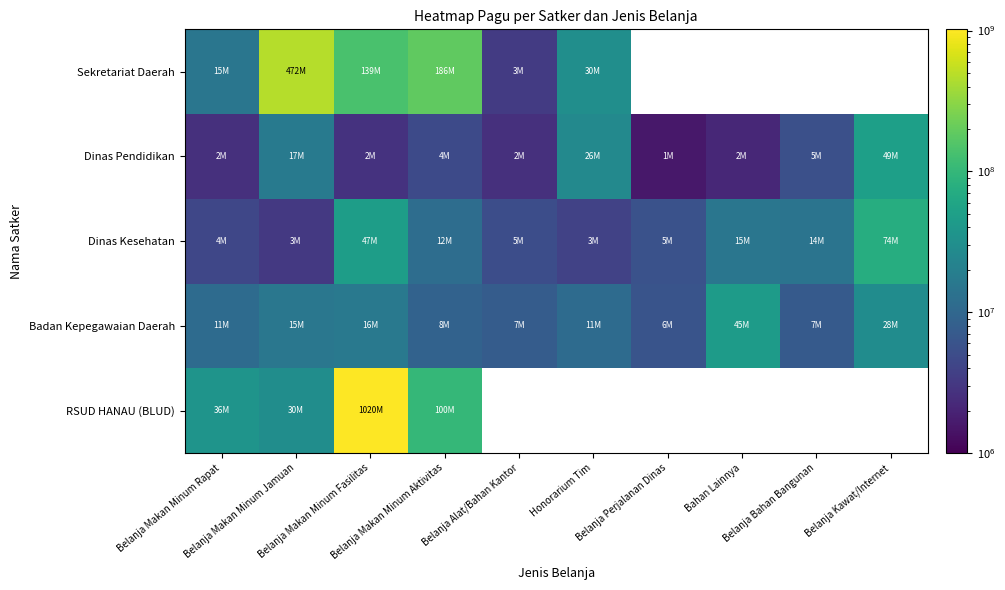

What value does the Dinas Pendidikan series have at Bahan Lainnya?

2168200.0